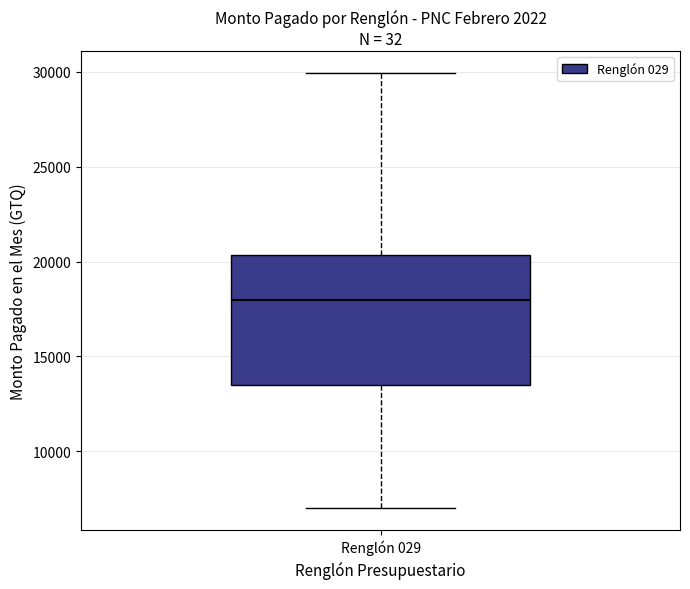

Transcribe this box plot: give where the median line is, the range the box spans, and where the two whiskers end, as read against the y-axis. The values are not printed on the chart, so give them approximately, as read against the axis.

median 18000, box 13500 to 20500, whiskers 7000 to 30000